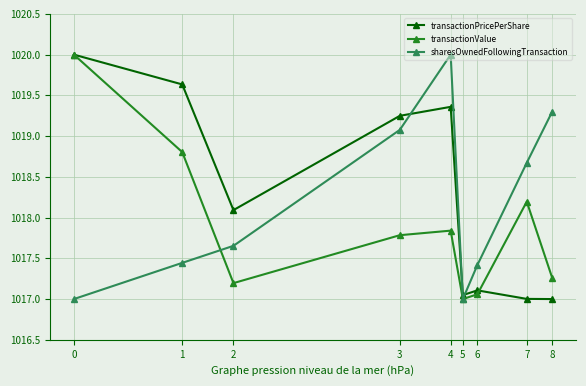

True or false: transactionPricePerShare and sharesOwnedFollowingTransaction cross at least once.

True